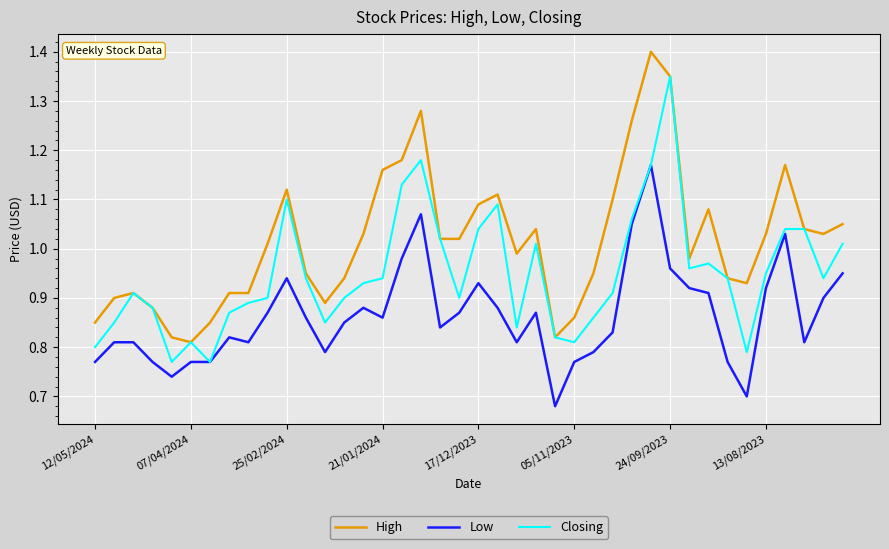

Rank the series by their average value, from lowest to highest.

Low, Closing, High